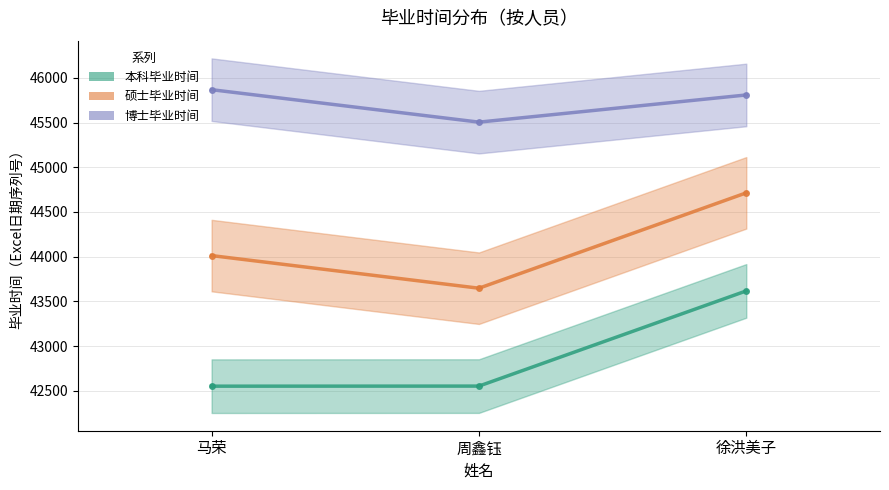

Which label corresponds to the smallest value in the chart?

马荣